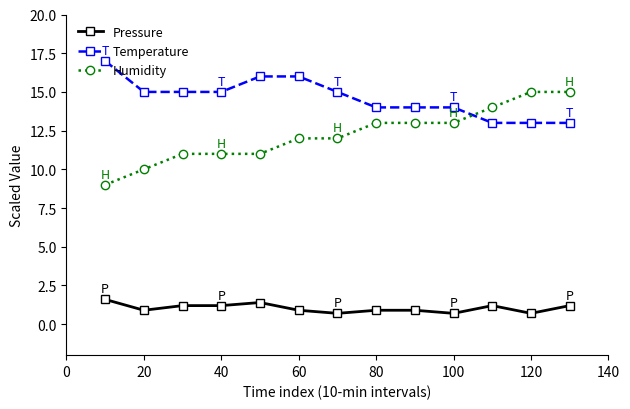

Count the number of data series in this chart.

3